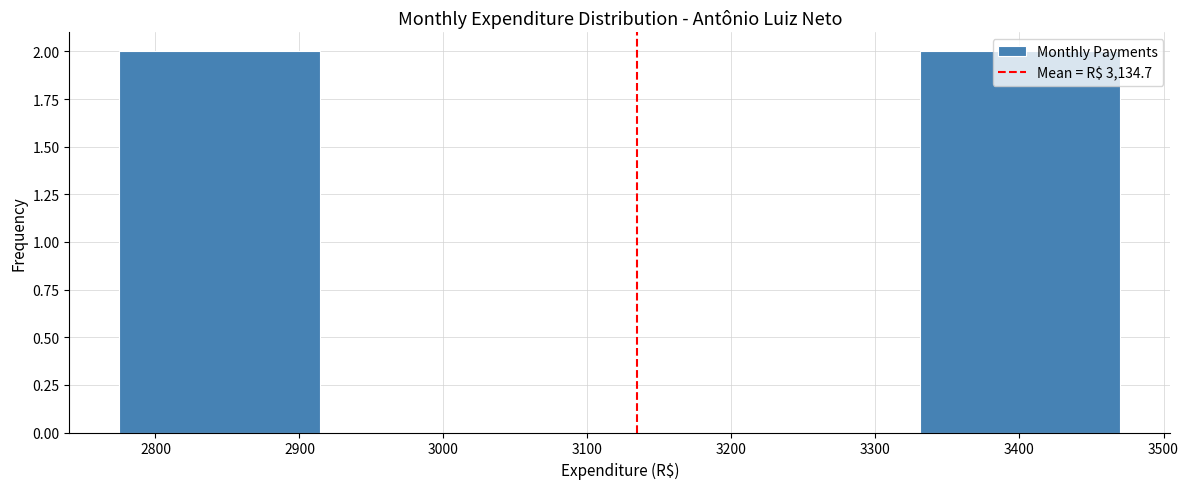

Reading left to right, list every bar in this chart as the range it spans on the x-axis followed by its height. Neither the bar edges nor the heights are printed on the chart, so give them approximately, as read against the axes.

2775 to 2914: 2
2914 to 3053: 0
3053 to 3192: 0
3192 to 3331: 0
3331 to 3470: 2